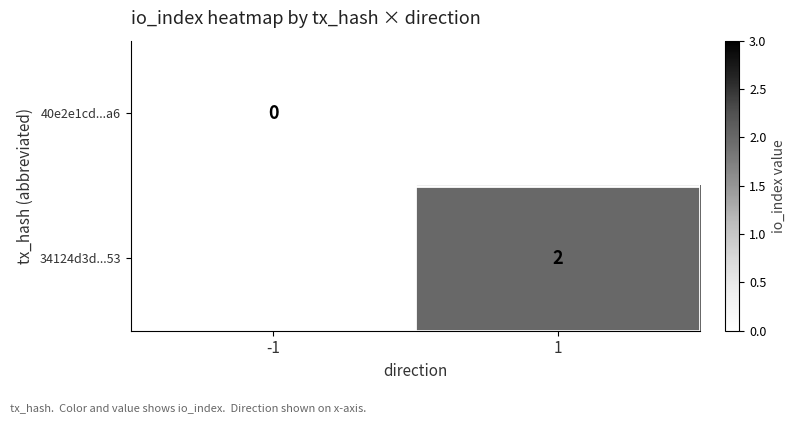

What is the maximum value shown in the chart?

2.0